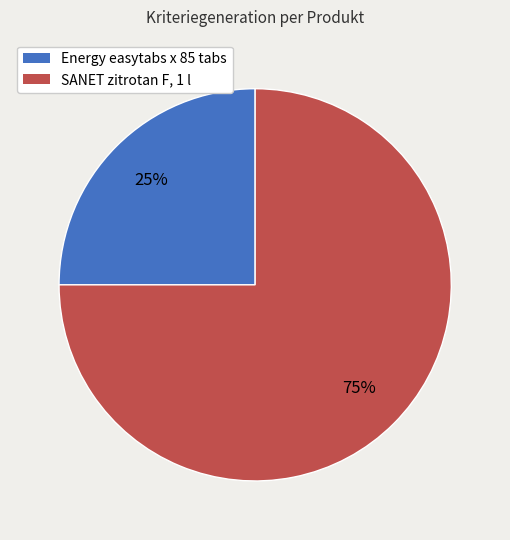

How many segments does this pie chart have?

2